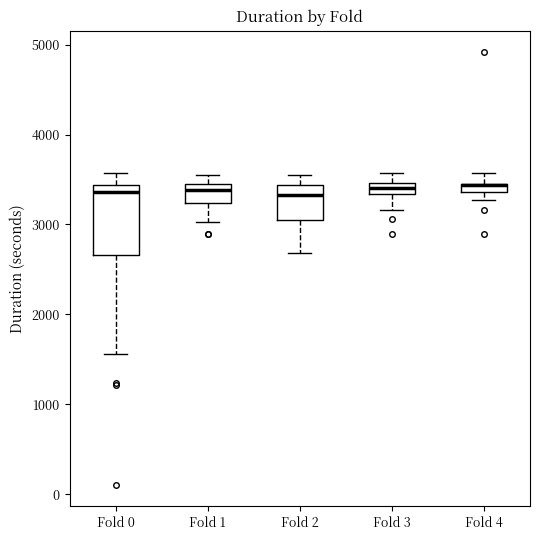

Comparing the boxes themselves (not the whiskers), which one is the tallest?

Fold 0